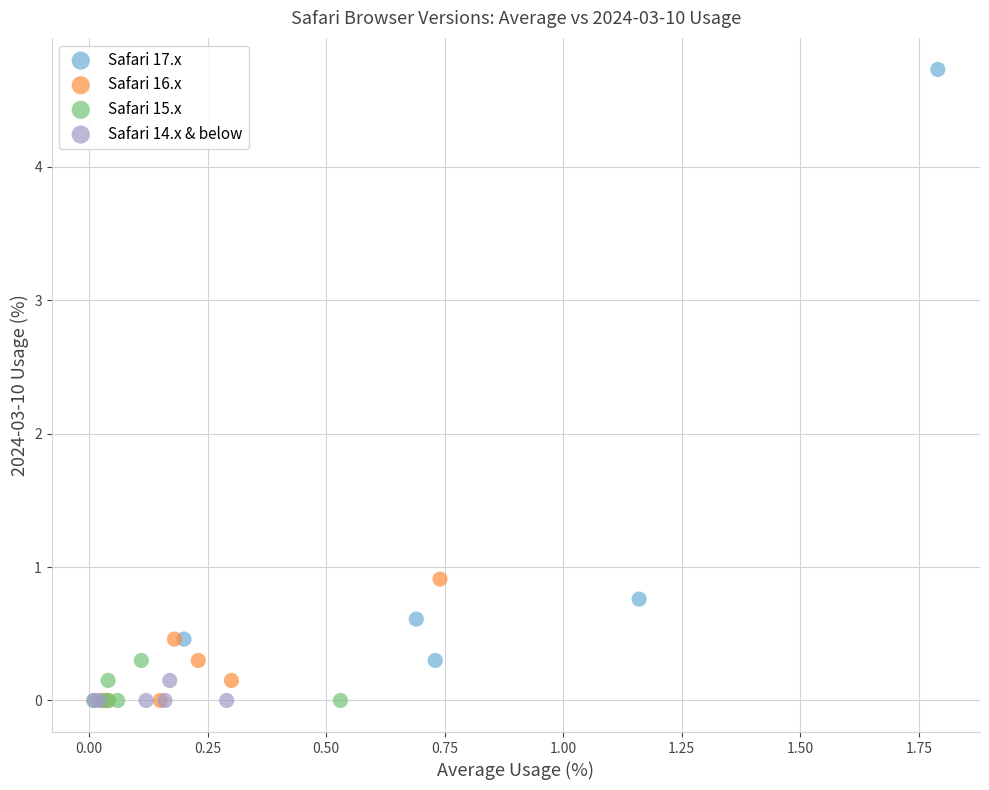

Which series has the largest Y range (max minus min)?

Safari 17.x